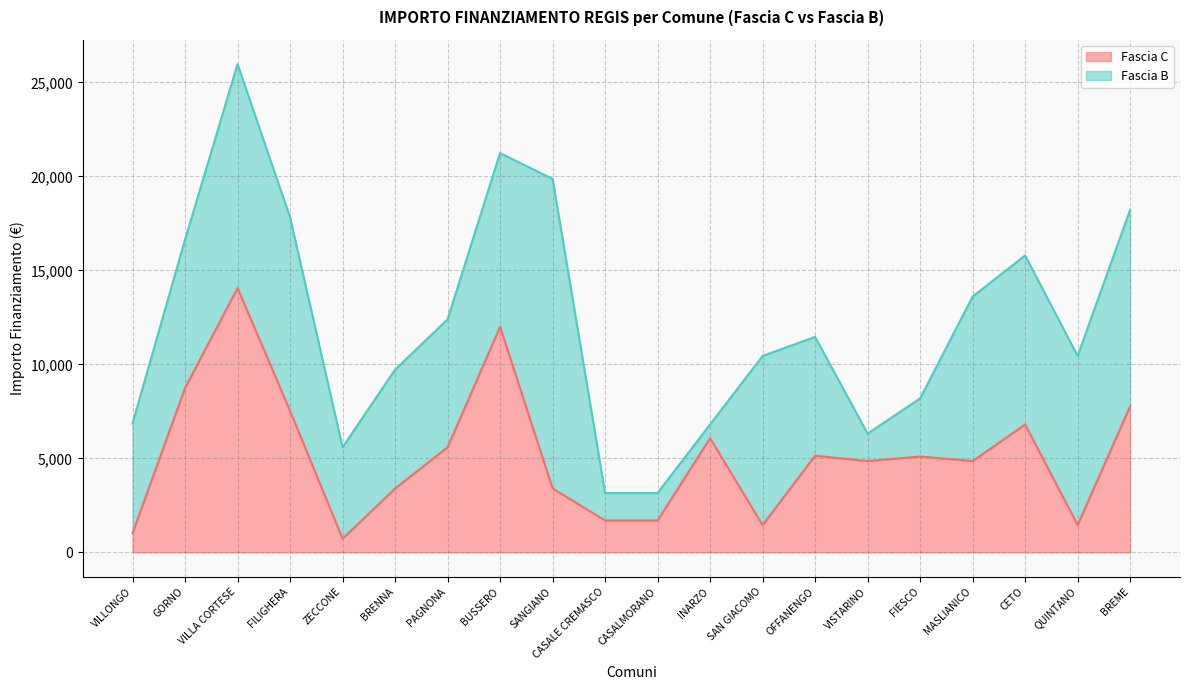

Does the chart have visible grid lines?

Yes